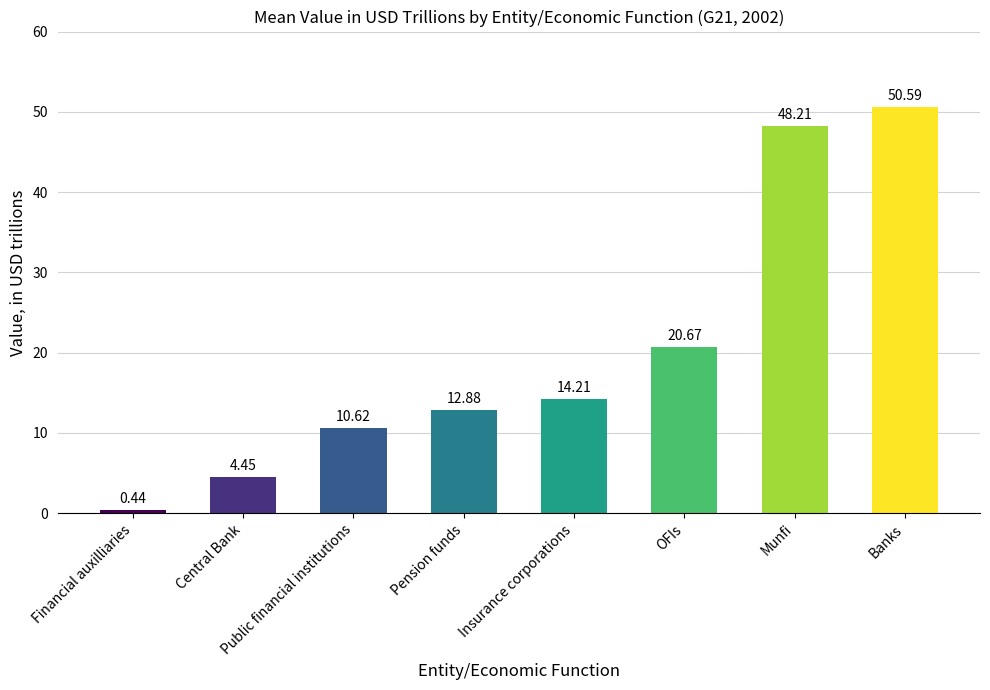

Where does the data first go above 14?

Insurance corporations